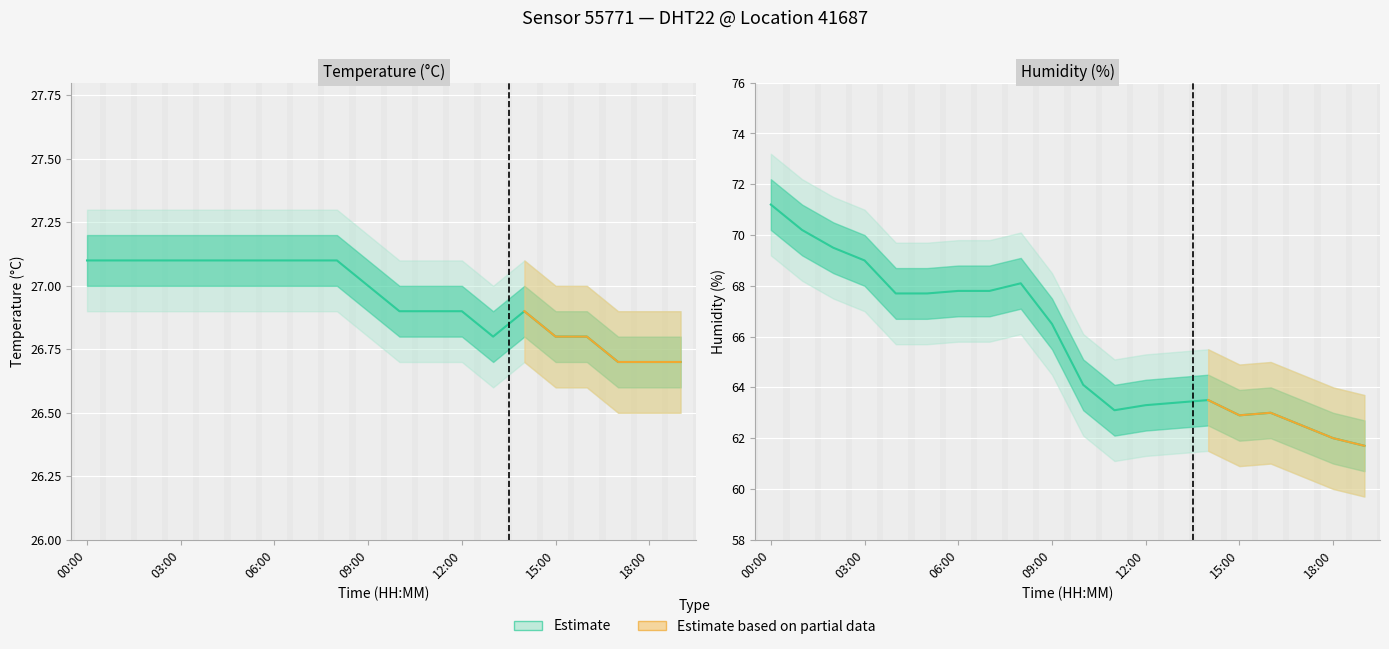

What is the value of the temperature_lower point at the 15th from the left?

26.7